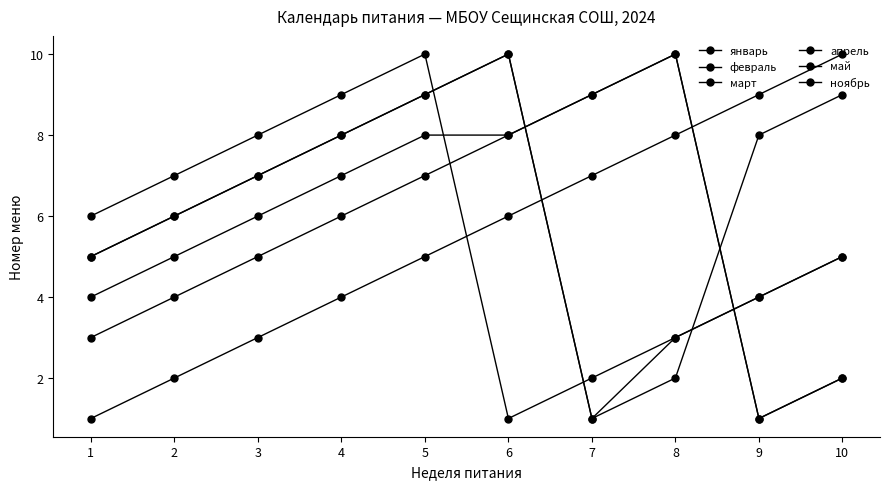

How many data points in апрель are less than 6?

5